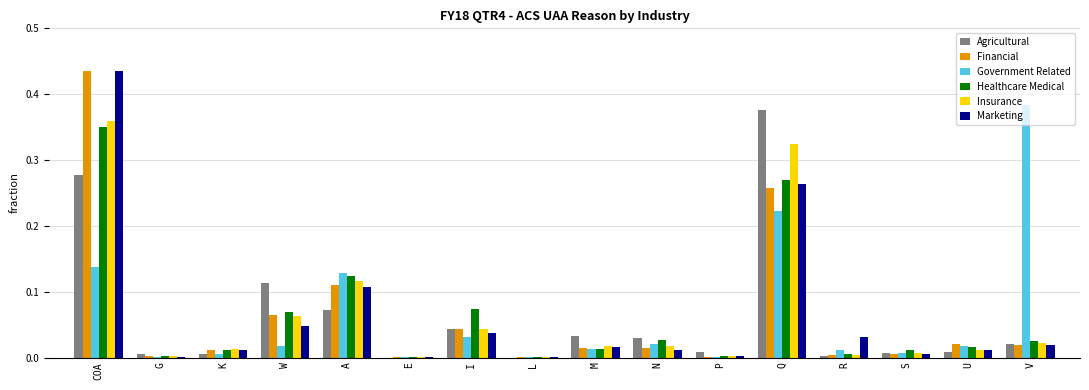

At which category is the sum across all series the highest?

COA